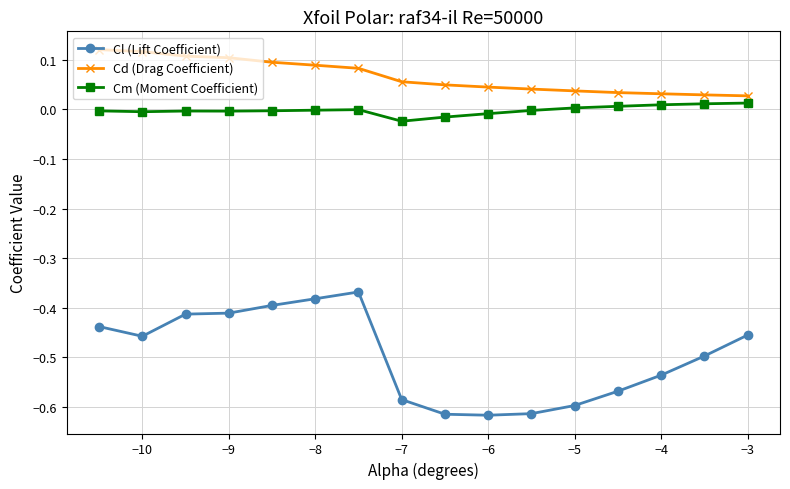

Which series has the largest range (max minus min)?

Cl (Lift Coefficient)